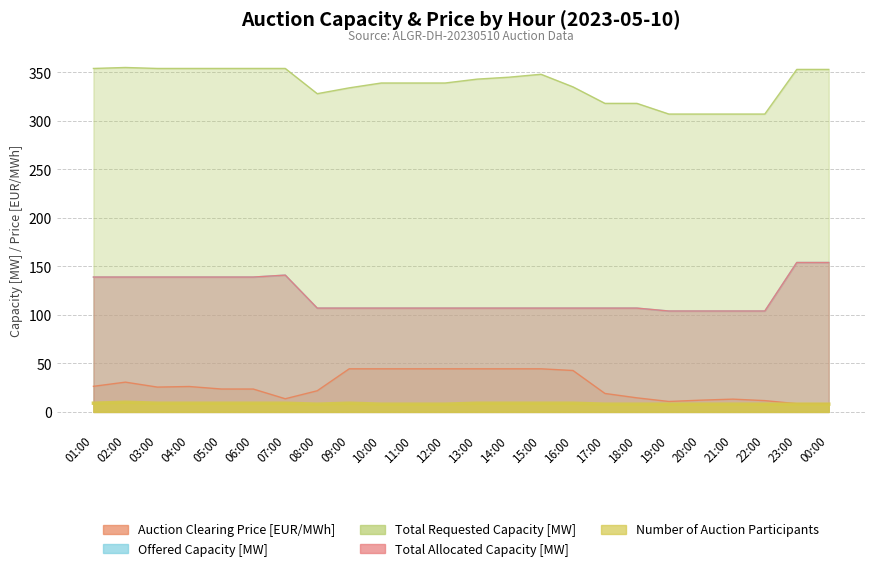

Reading left to right, transcribe all the data shown in this chart.

Auction Clearing Price [EUR/MWh]: 26.4	30.7	25.6	26.2	23.6	23.6	13.6	21.8	44.4	44.4	44.4	44.4	44.4	44.4	44.4	42.7	19.0	14.5	10.8	12.1	13.2	11.7	8.5	8.5
Offered Capacity [MW]: 139.0	139.0	139.0	139.0	139.0	139.0	141.0	107.0	107.0	107.0	107.0	107.0	107.0	107.0	107.0	107.0	107.0	107.0	104.0	104.0	104.0	104.0	154.0	154.0
Total Requested Capacity [MW]: 354.0	355.0	354.0	354.0	354.0	354.0	354.0	328.0	334.0	339.0	339.0	339.0	343.0	345.0	348.0	335.0	318.0	318.0	307.0	307.0	307.0	307.0	353.0	353.0
Total Allocated Capacity [MW]: 139.0	139.0	139.0	139.0	139.0	139.0	141.0	107.0	107.0	107.0	107.0	107.0	107.0	107.0	107.0	107.0	107.0	107.0	104.0	104.0	104.0	104.0	154.0	154.0
Number of Auction Participants: 9.0	10.0	9.0	9.0	9.0	9.0	9.0	8.0	9.0	8.0	8.0	8.0	9.0	9.0	9.0	9.0	8.0	8.0	8.0	8.0	8.0	8.0	8.0	8.0